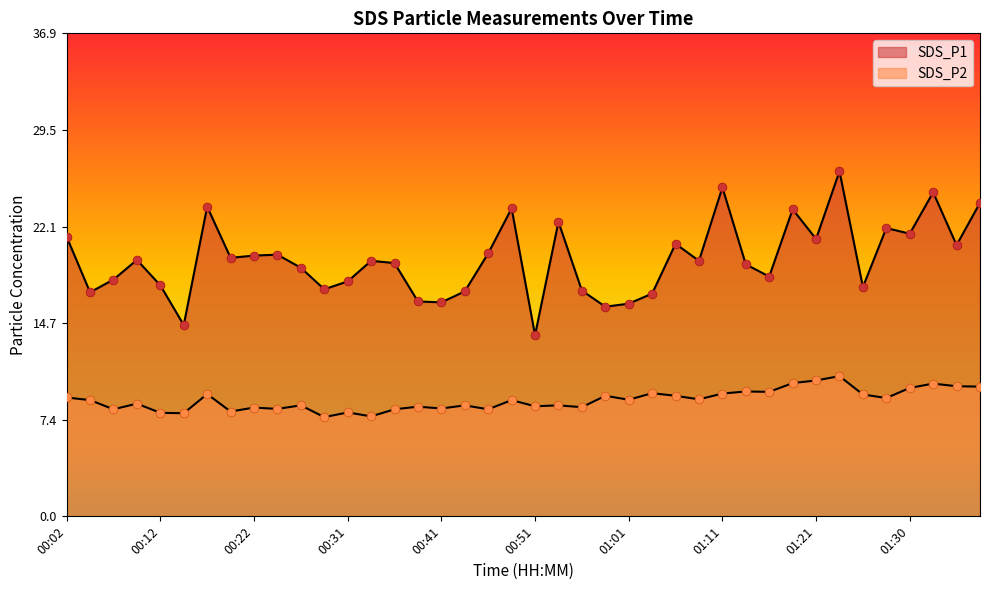

What is the total value across all series at 01:21?

31.5